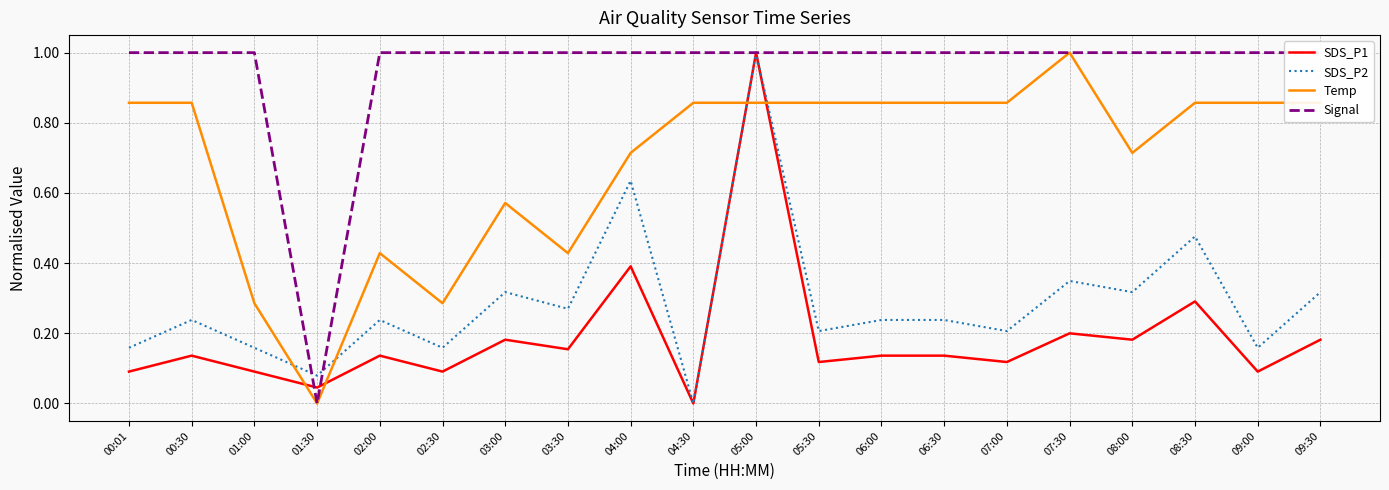

Which label corresponds to the largest value in the chart?

05:00